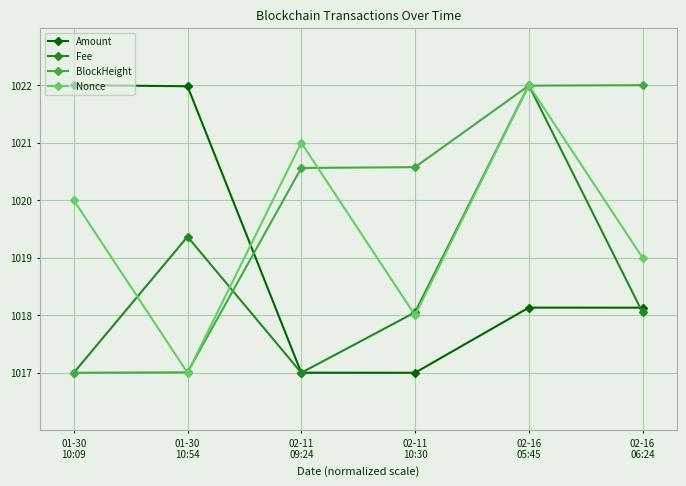

How many values in the Amount series are below 1018?

2